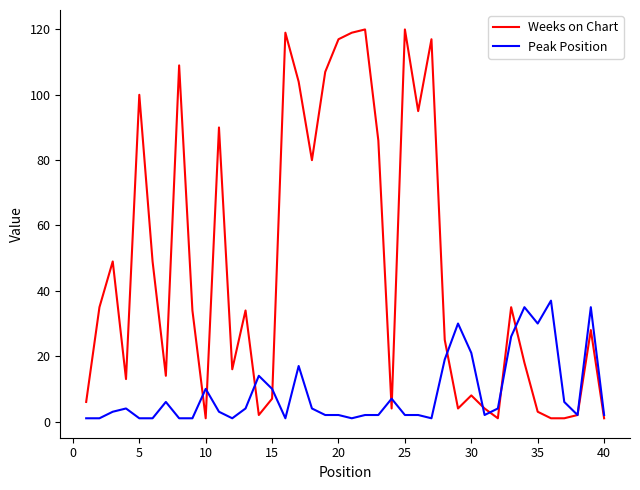

List the series in order of their peak value, lowest first.

Peak Position, Weeks on Chart